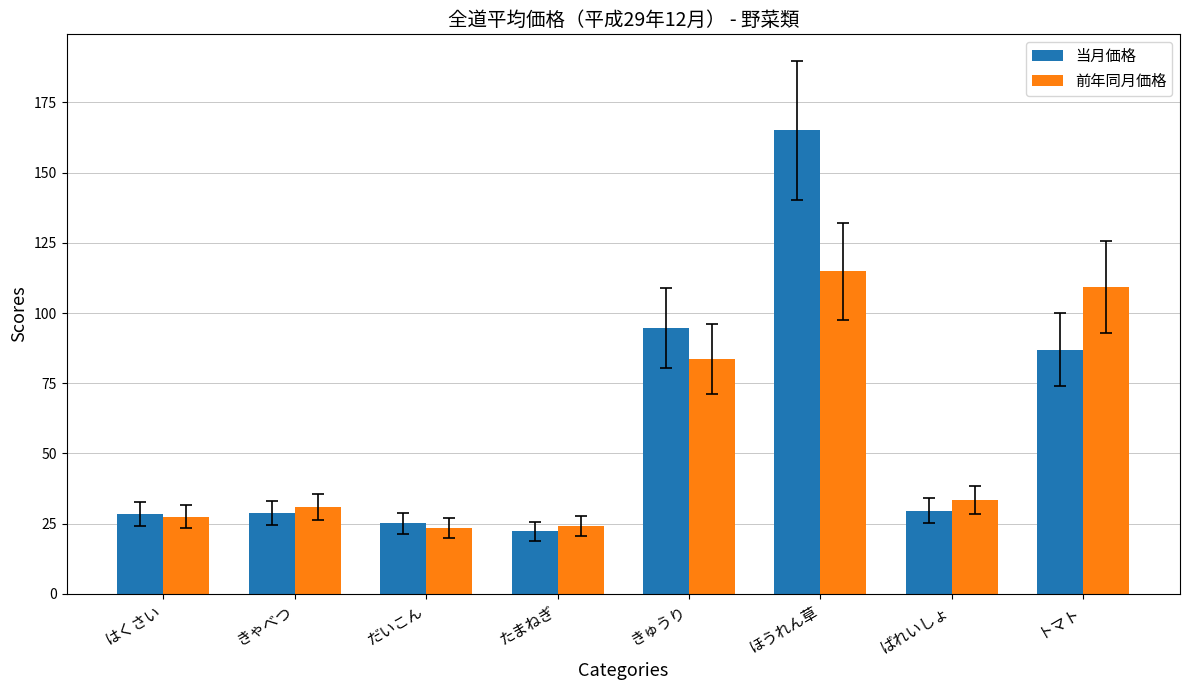

At トマト, list the series in order from largest to smallest.

前年同月価格, 当月価格